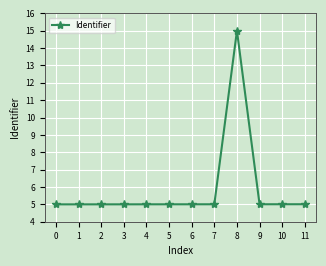

What is the difference between the maximum and minimum values?

10.0